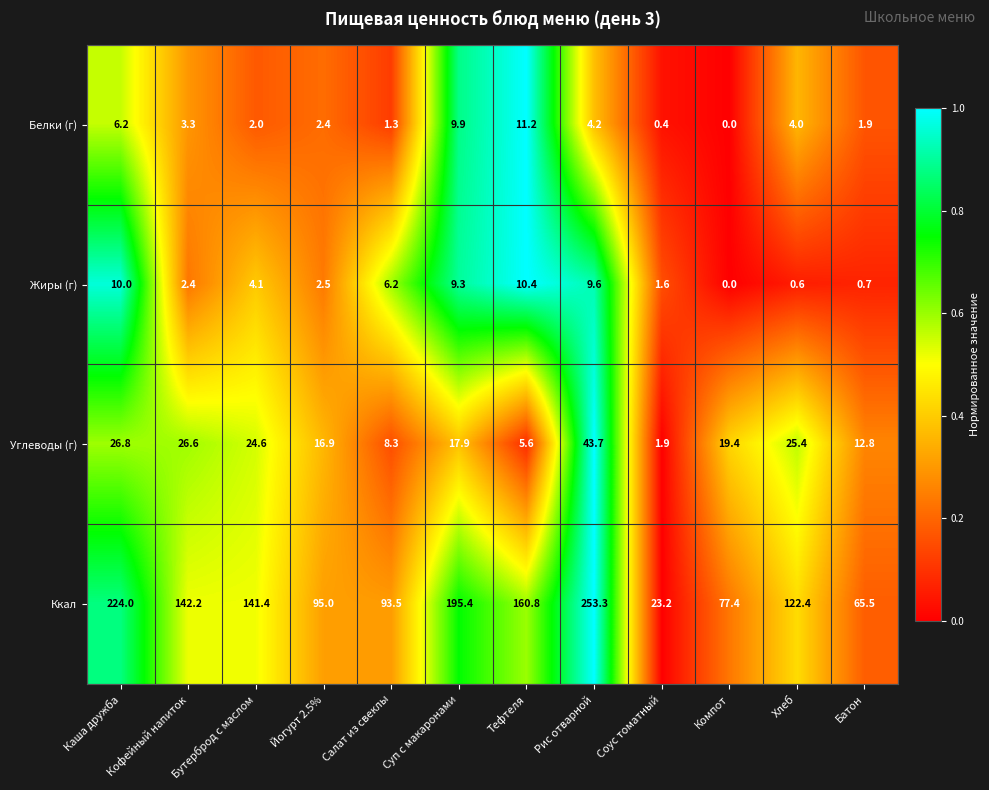

The value of Жиры (г) at Компот is 0.0. True or false?

True